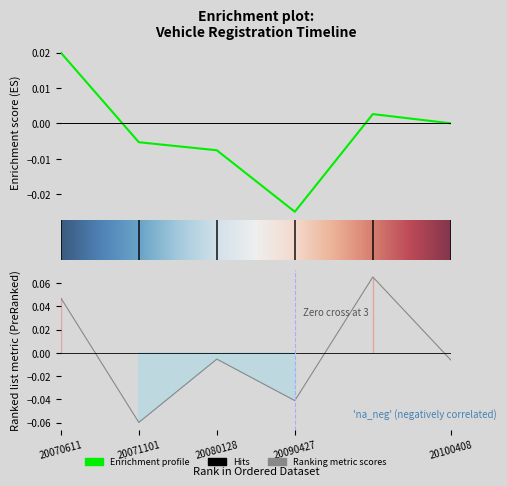

What is the maximum value shown in the chart?

0.1